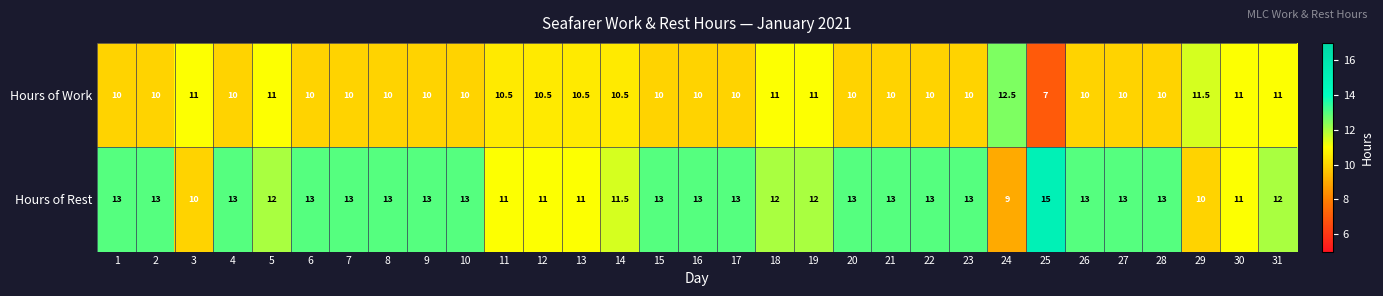

What is the approximate value of Hours of Work at 4?

10.0